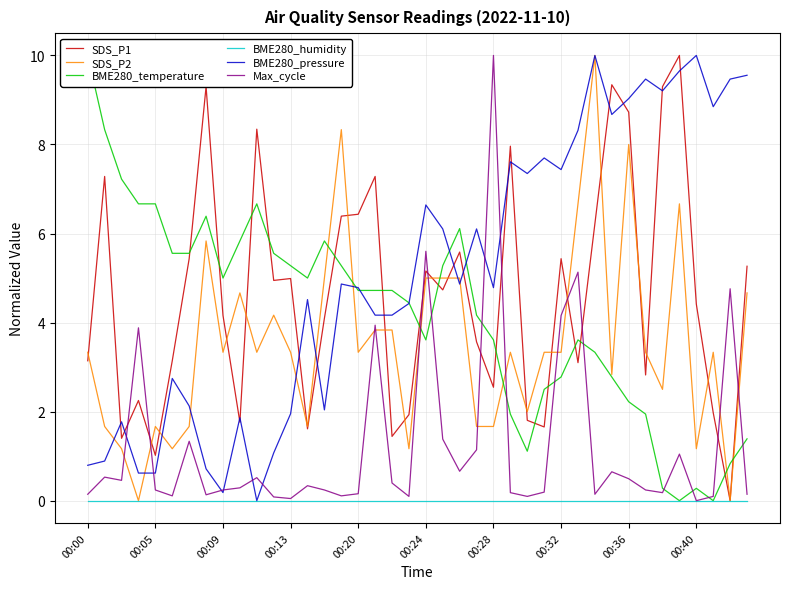

True or false: BME280_temperature and BME280_humidity cross at least once.

False